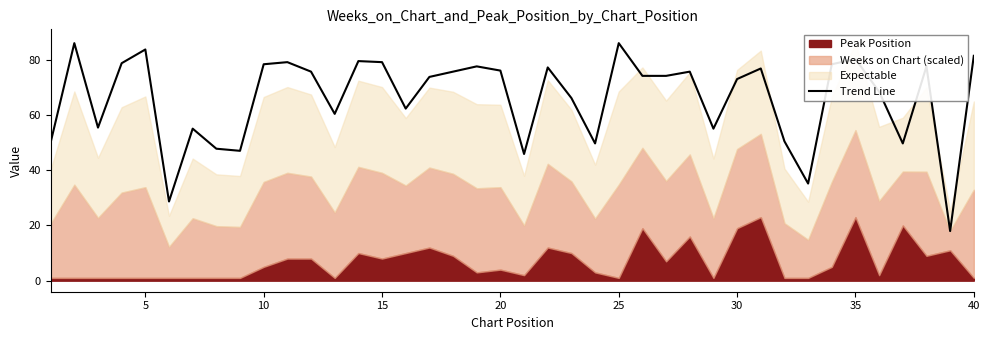

Does the chart have visible grid lines?

No